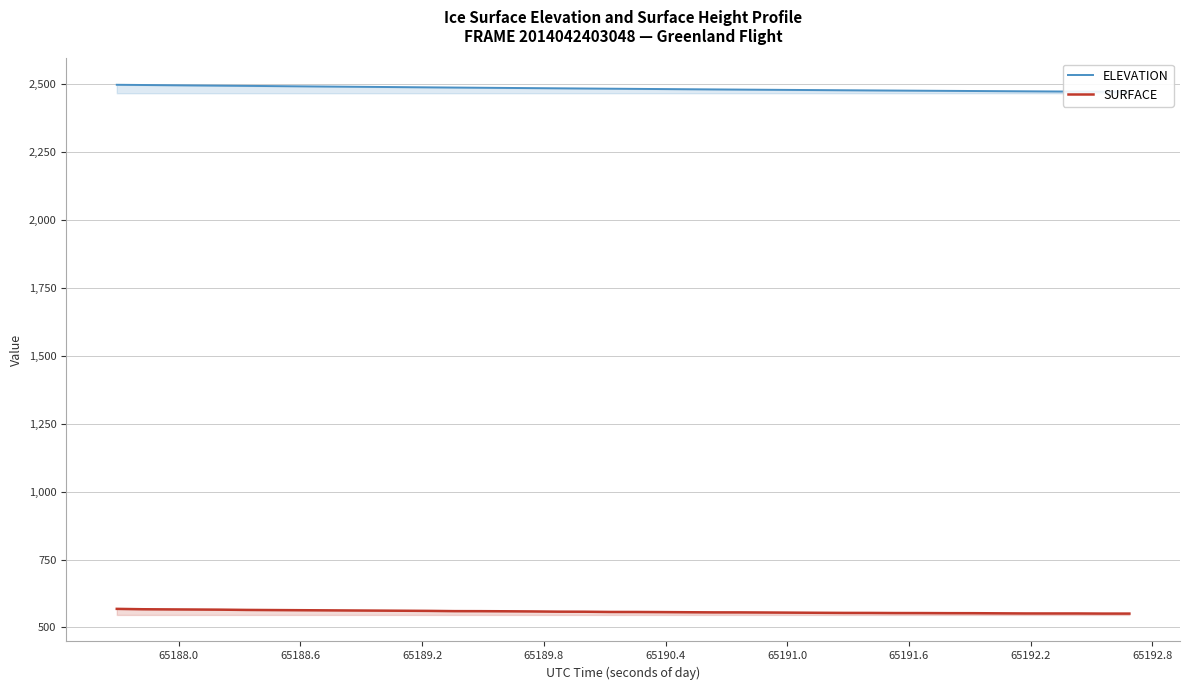

Count the number of categories in the chart.

40